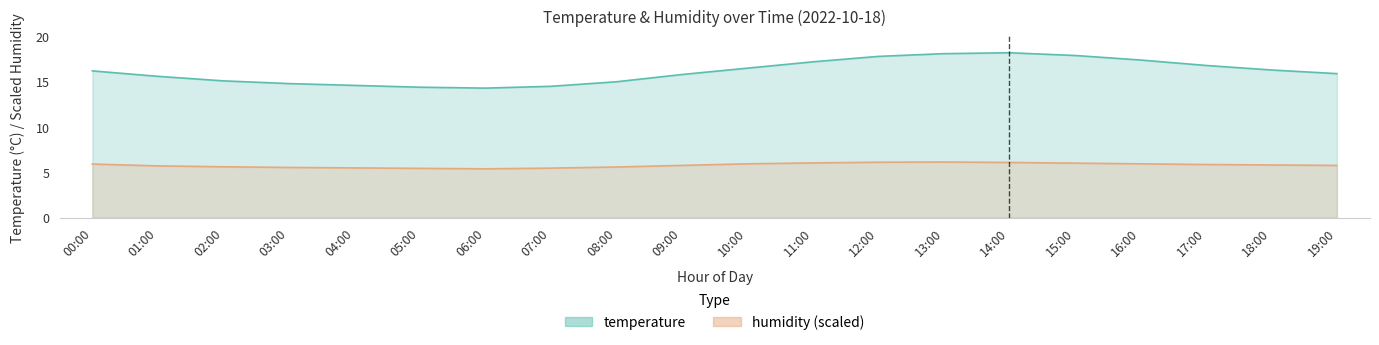

Where is humidity nearest to the value 5?

06:00